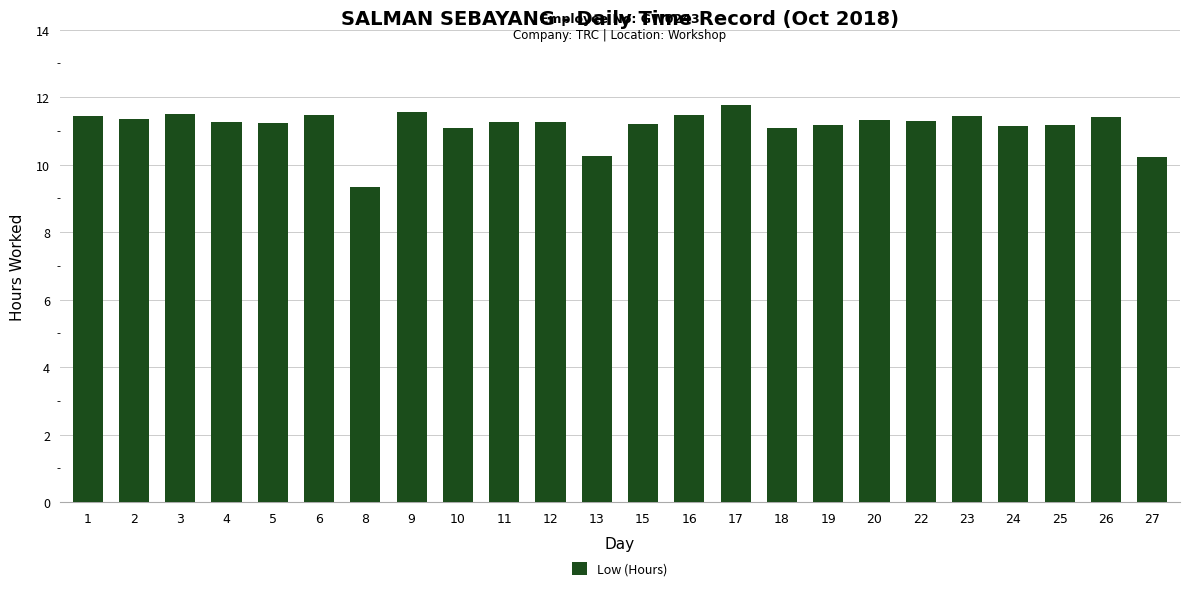

True or false: the data shows 11.8 at 17.

True